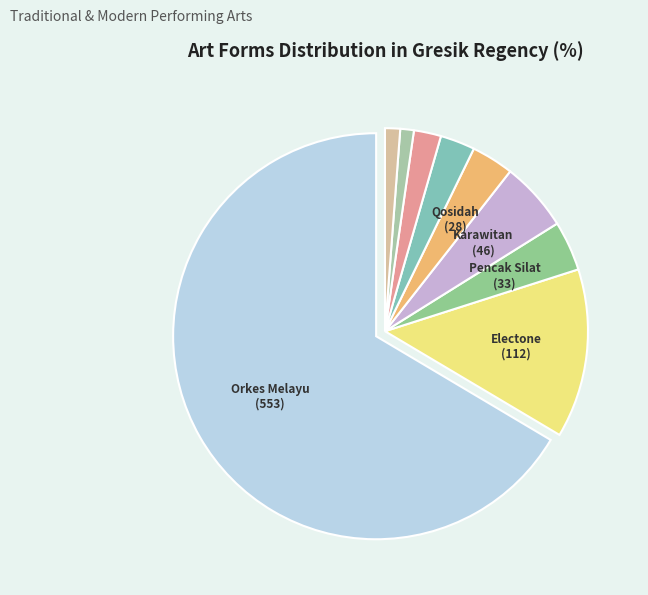

How many segments does this pie chart have?

9